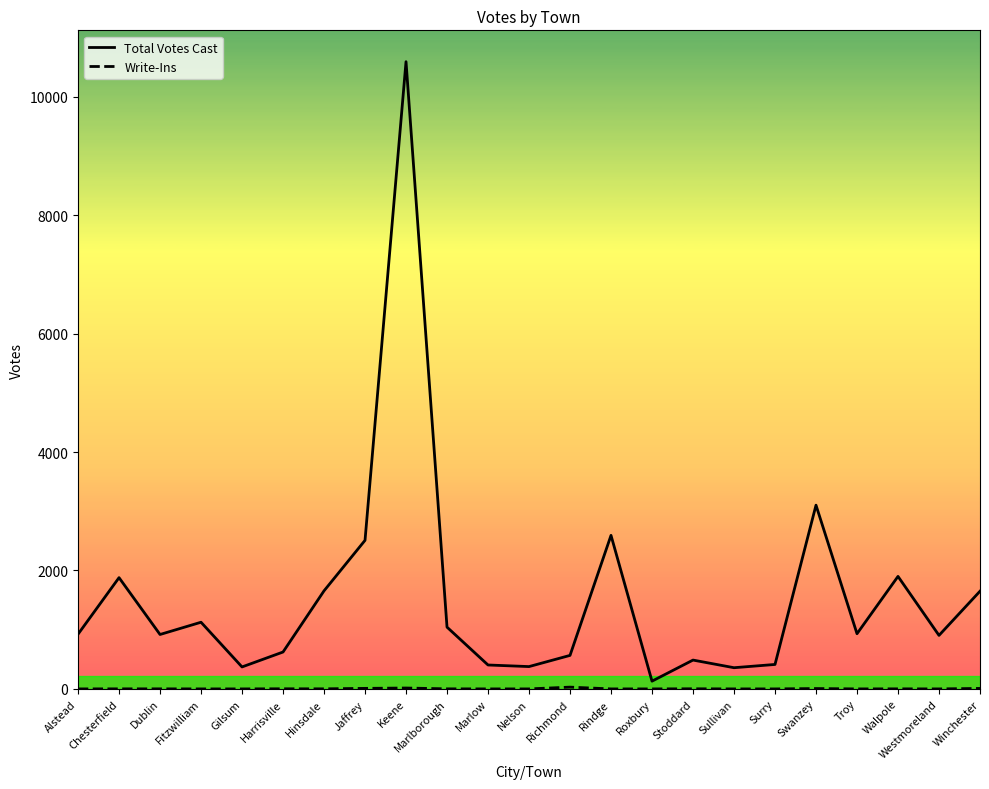

At which category is the sum across all series the highest?

Keene